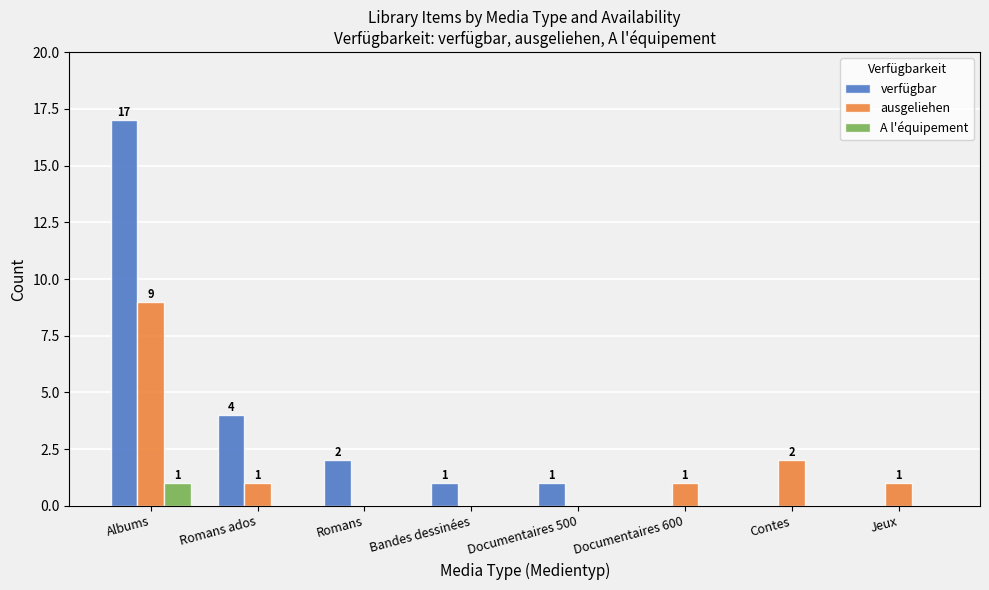

What is the total value across all series at Romans ados?

5